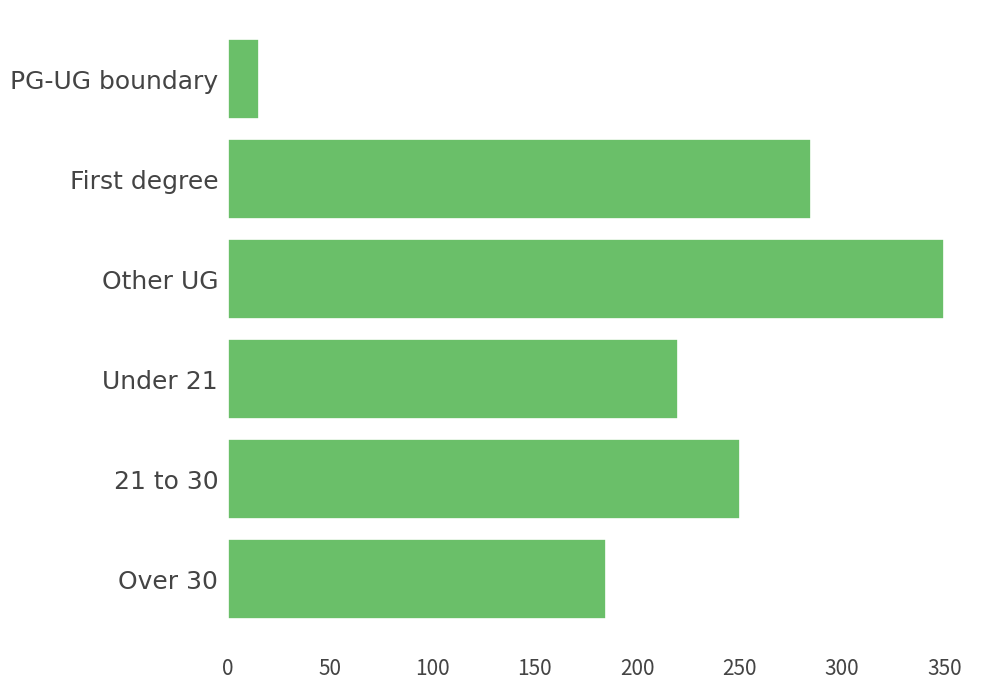

What is the change in value from First degree to Under 21?

-65